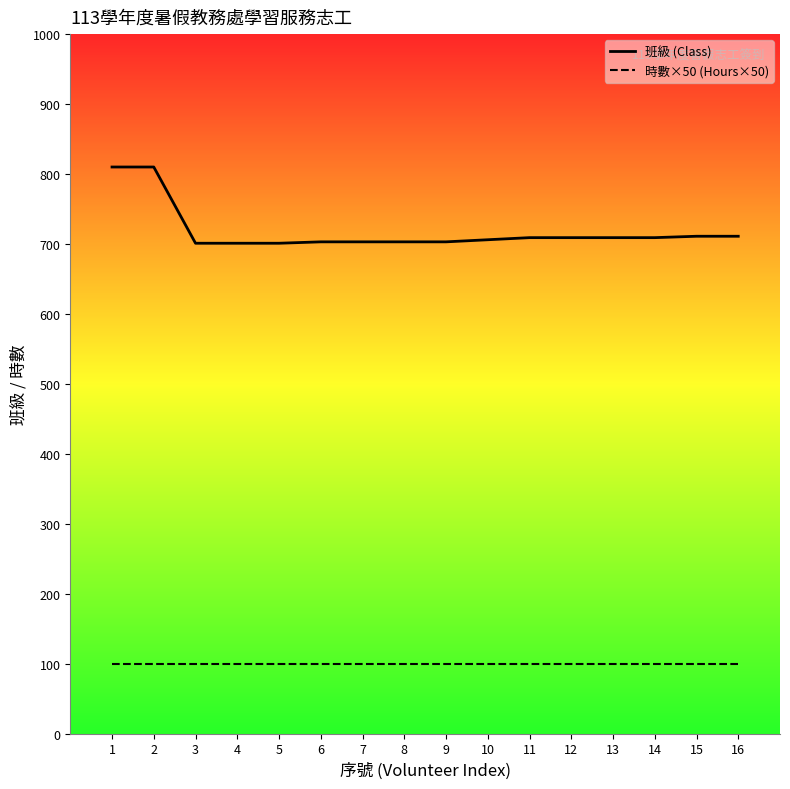

Between 6 and 5, which is larger?

6